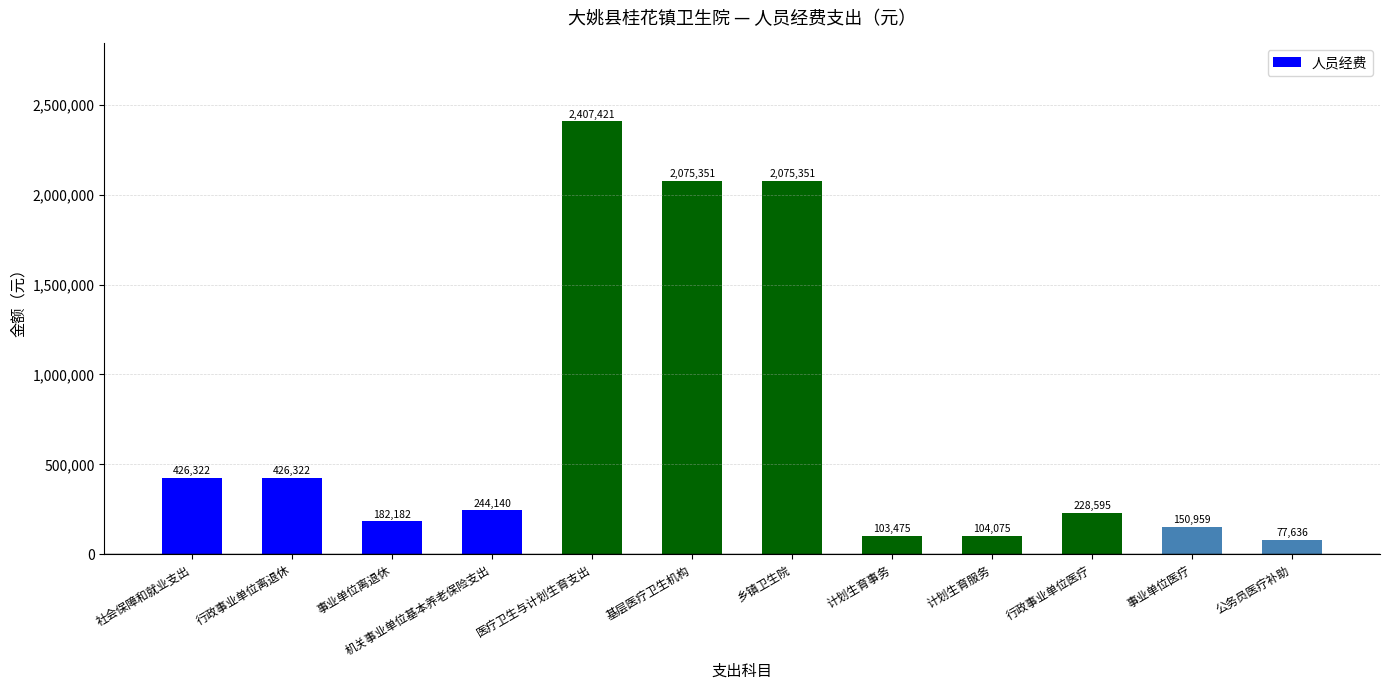

What is the smallest value displayed?

77636